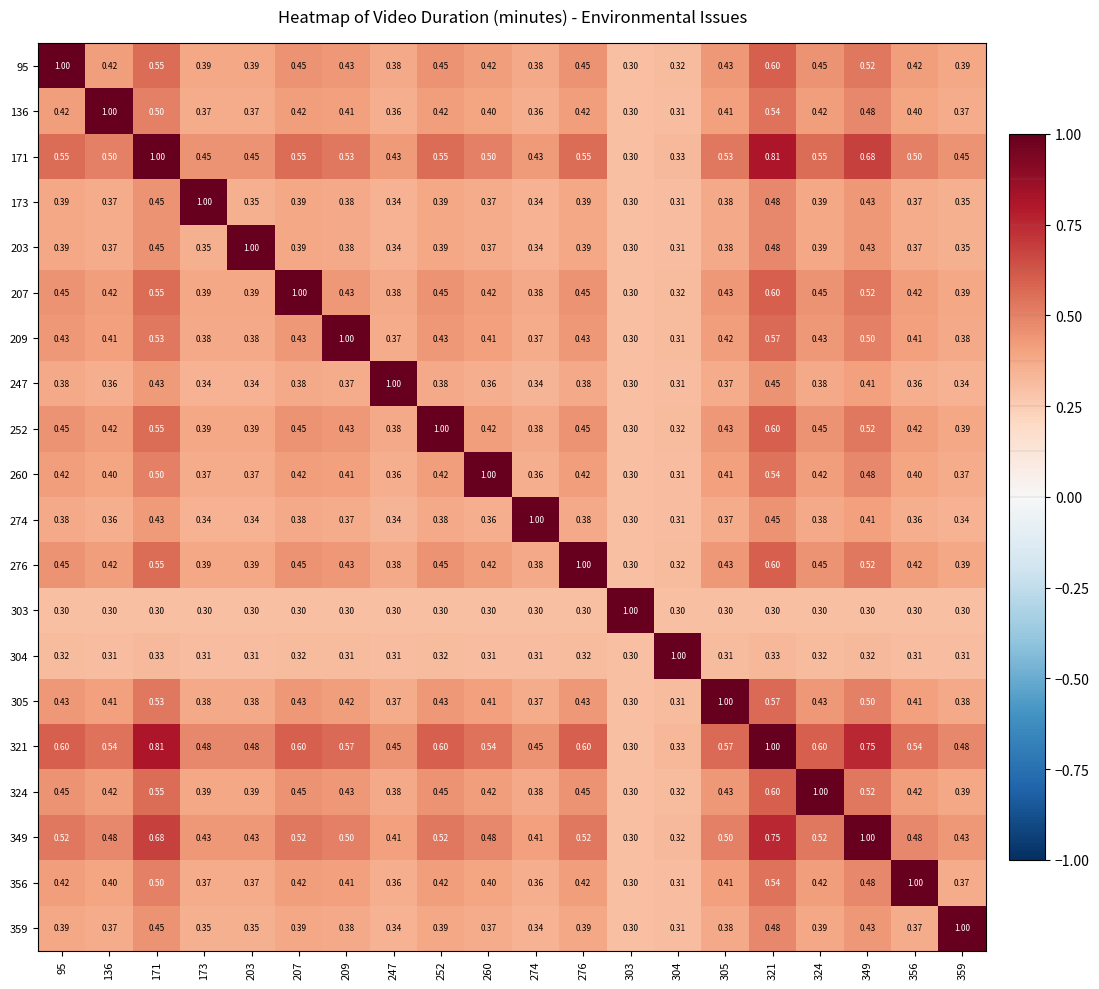

At which category is the sum across all series the highest?

321